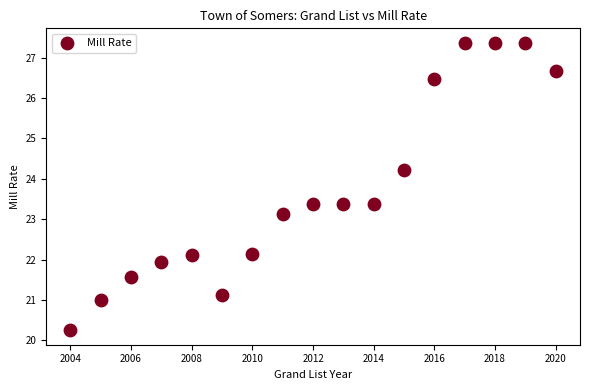

What Y value in the scatter plot is closest to 23?

23.1